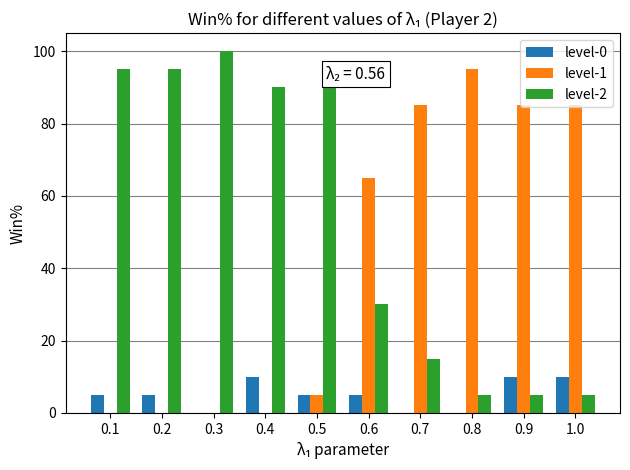

What is the total value across all series at 0.3?

100